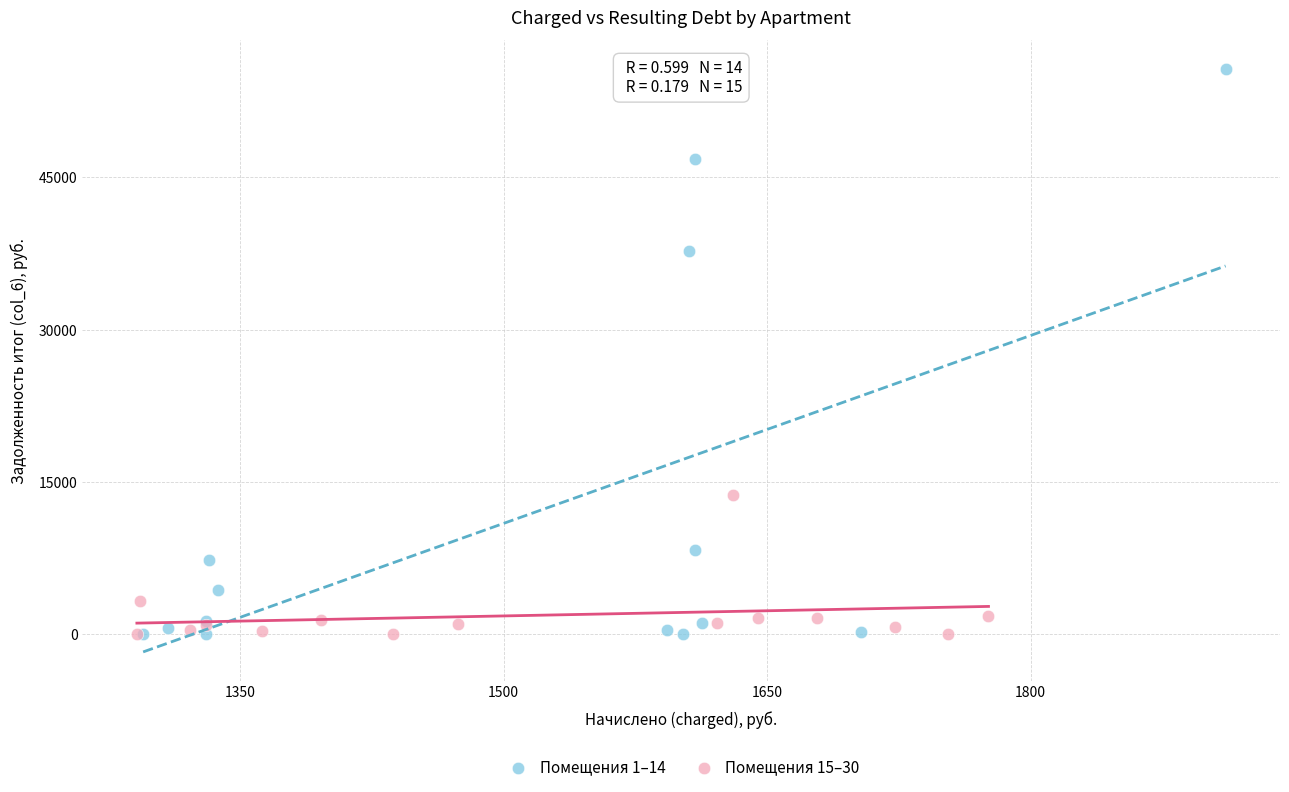

Which series has the widest spread of Y values?

Помещения 1–14